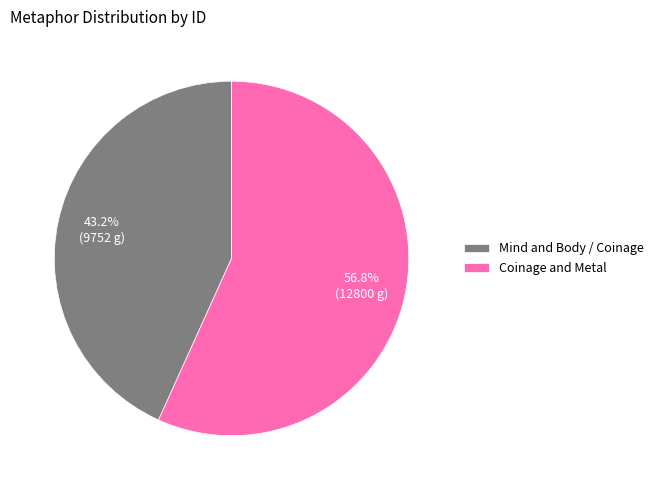

Is it true that Coinage and Metal is 47% of the pie?

False